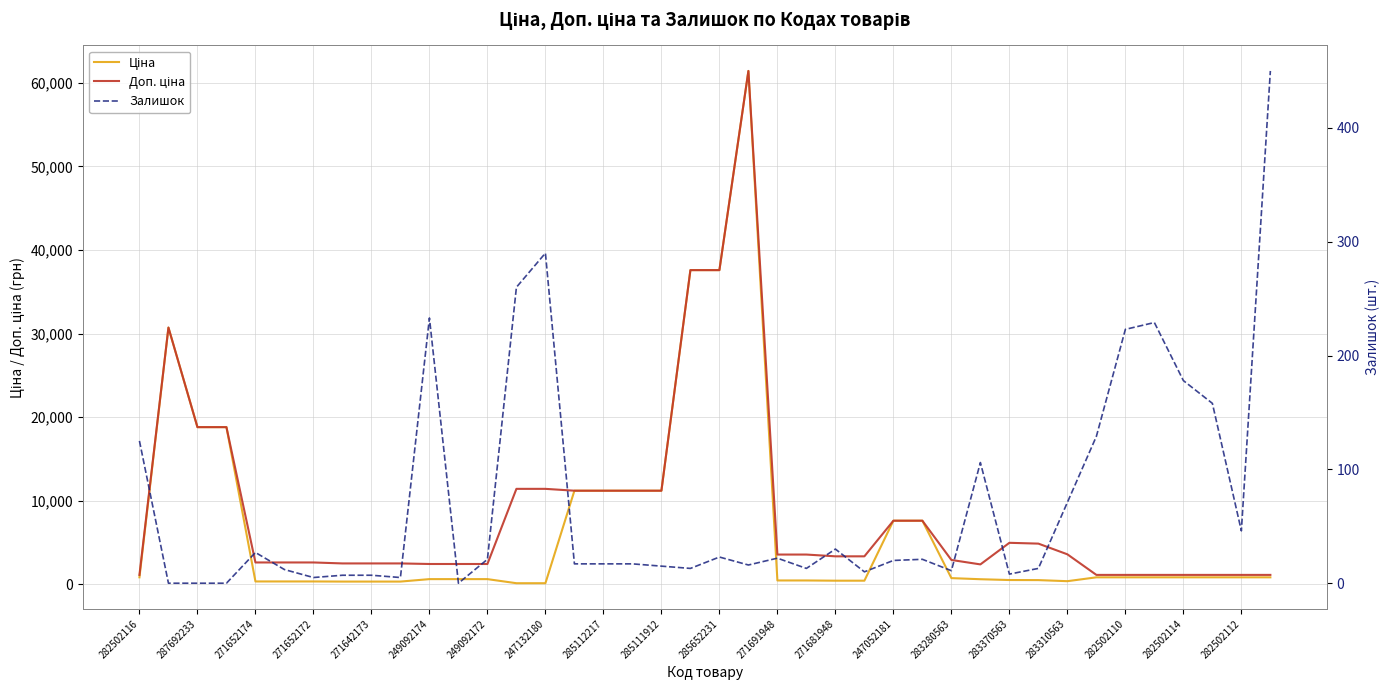

Between 29 and 247132180, which is larger?

29